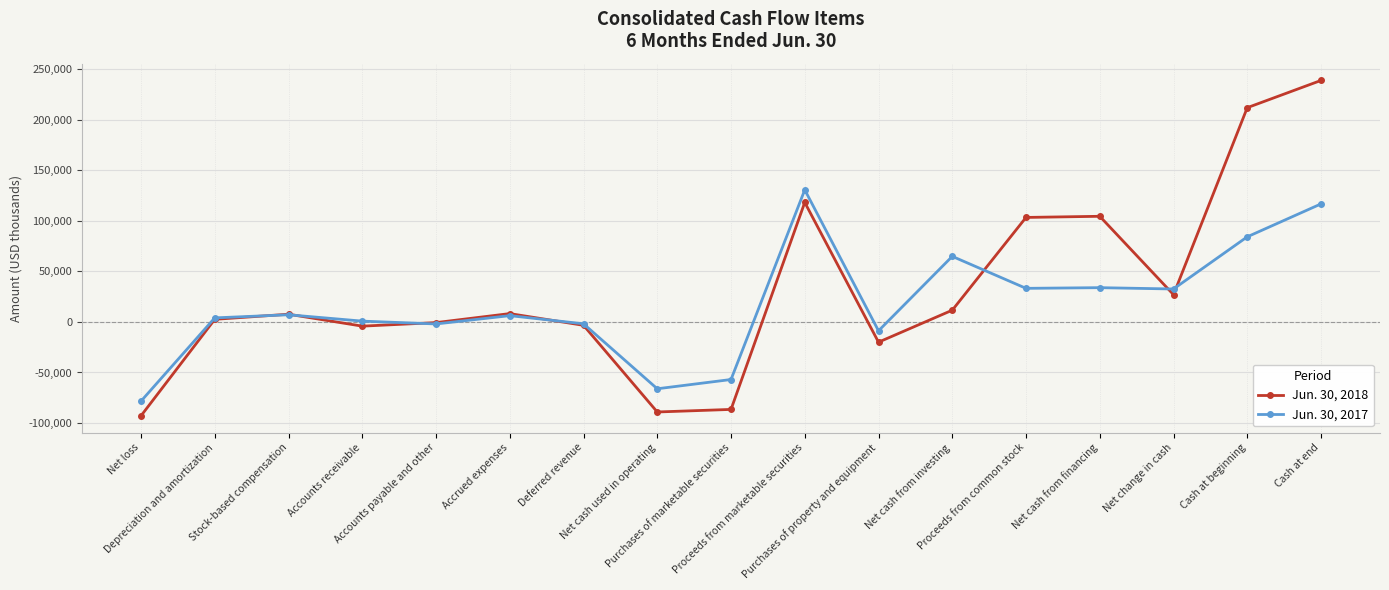

Which series has the widest spread of values?

Jun. 30, 2018